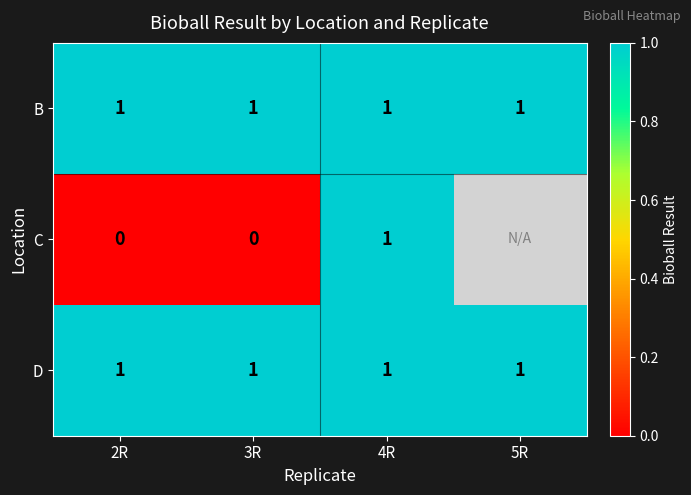

Is it true that B equals 2 at 4R?

False